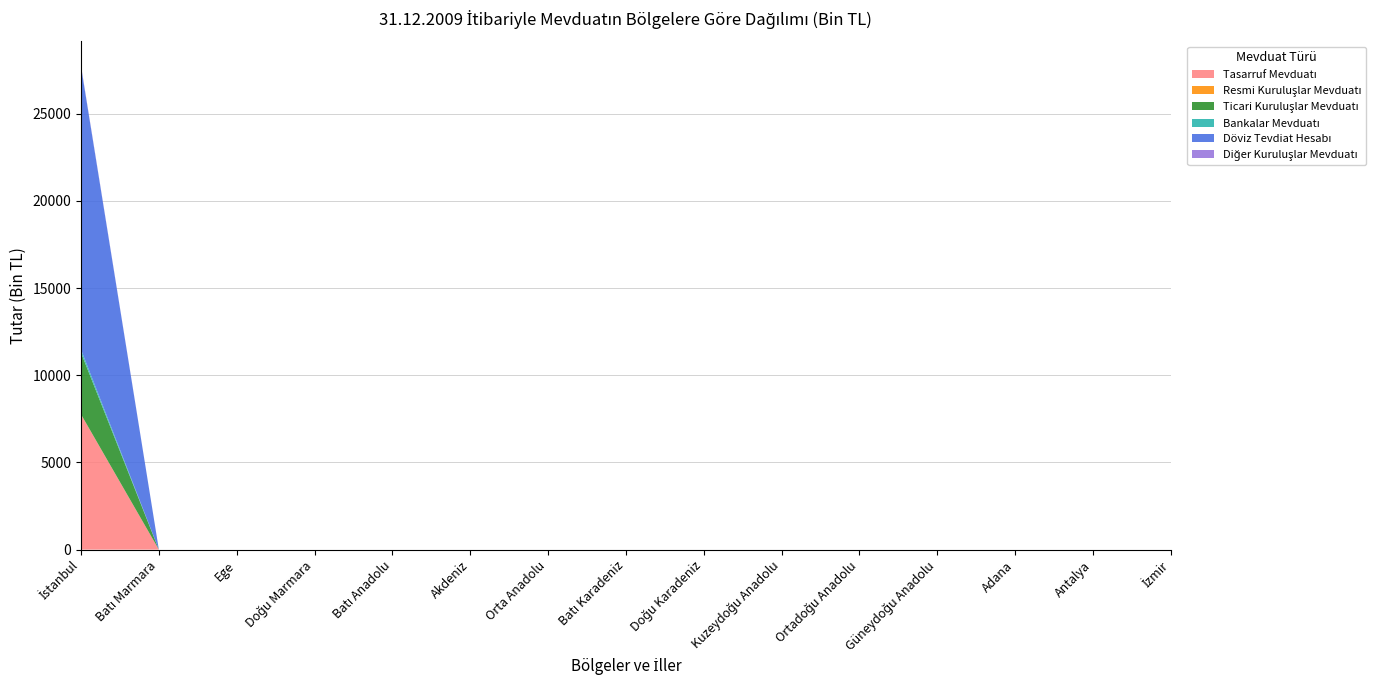

Reading left to right, transcribe all the data shown in this chart.

Tasarruf Mevduatı: İstanbul=7748	Batı Marmara=0	Ege=0	Doğu Marmara=0	Batı Anadolu=0	Akdeniz=0	Orta Anadolu=0	Batı Karadeniz=0	Doğu Karadeniz=0	Kuzeydoğu Anadolu=0	Ortadoğu Anadolu=0	Güneydoğu Anadolu=0	Adana=0	Antalya=0	İzmir=0
Resmi Kuruluşlar Mevduatı: İstanbul=11	Batı Marmara=0	Ege=0	Doğu Marmara=0	Batı Anadolu=0	Akdeniz=0	Orta Anadolu=0	Batı Karadeniz=0	Doğu Karadeniz=0	Kuzeydoğu Anadolu=0	Ortadoğu Anadolu=0	Güneydoğu Anadolu=0	Adana=0	Antalya=0	İzmir=0
Ticari Kuruluşlar Mevduatı: İstanbul=3534	Batı Marmara=0	Ege=0	Doğu Marmara=0	Batı Anadolu=0	Akdeniz=0	Orta Anadolu=0	Batı Karadeniz=0	Doğu Karadeniz=0	Kuzeydoğu Anadolu=0	Ortadoğu Anadolu=0	Güneydoğu Anadolu=0	Adana=0	Antalya=0	İzmir=0
Bankalar Mevduatı: İstanbul=181	Batı Marmara=0	Ege=0	Doğu Marmara=0	Batı Anadolu=0	Akdeniz=0	Orta Anadolu=0	Batı Karadeniz=0	Doğu Karadeniz=0	Kuzeydoğu Anadolu=0	Ortadoğu Anadolu=0	Güneydoğu Anadolu=0	Adana=0	Antalya=0	İzmir=0
Döviz Tevdiat Hesabı: İstanbul=16236	Batı Marmara=0	Ege=0	Doğu Marmara=0	Batı Anadolu=0	Akdeniz=0	Orta Anadolu=0	Batı Karadeniz=0	Doğu Karadeniz=0	Kuzeydoğu Anadolu=0	Ortadoğu Anadolu=0	Güneydoğu Anadolu=0	Adana=0	Antalya=0	İzmir=0
Diğer Kuruluşlar Mevduatı: İstanbul=49	Batı Marmara=0	Ege=0	Doğu Marmara=0	Batı Anadolu=0	Akdeniz=0	Orta Anadolu=0	Batı Karadeniz=0	Doğu Karadeniz=0	Kuzeydoğu Anadolu=0	Ortadoğu Anadolu=0	Güneydoğu Anadolu=0	Adana=0	Antalya=0	İzmir=0